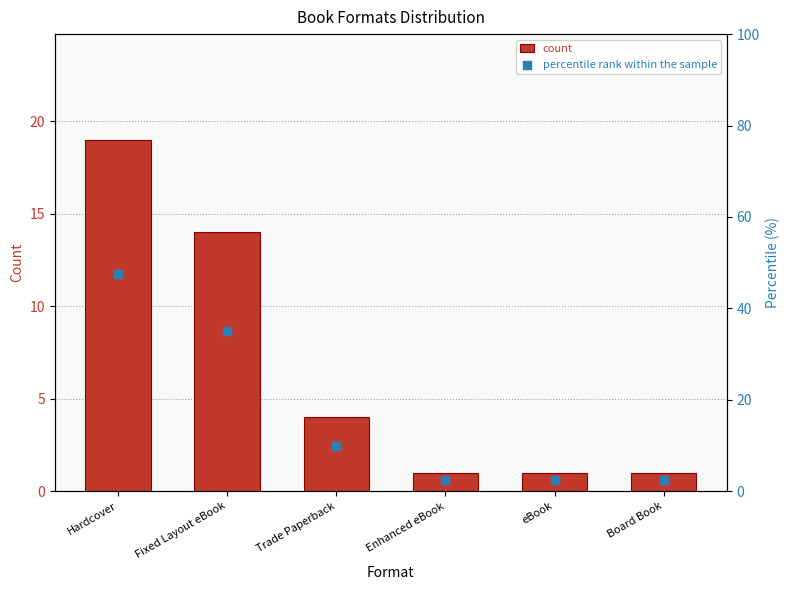

Which series has the largest total across all categories?

percentile rank within the sample